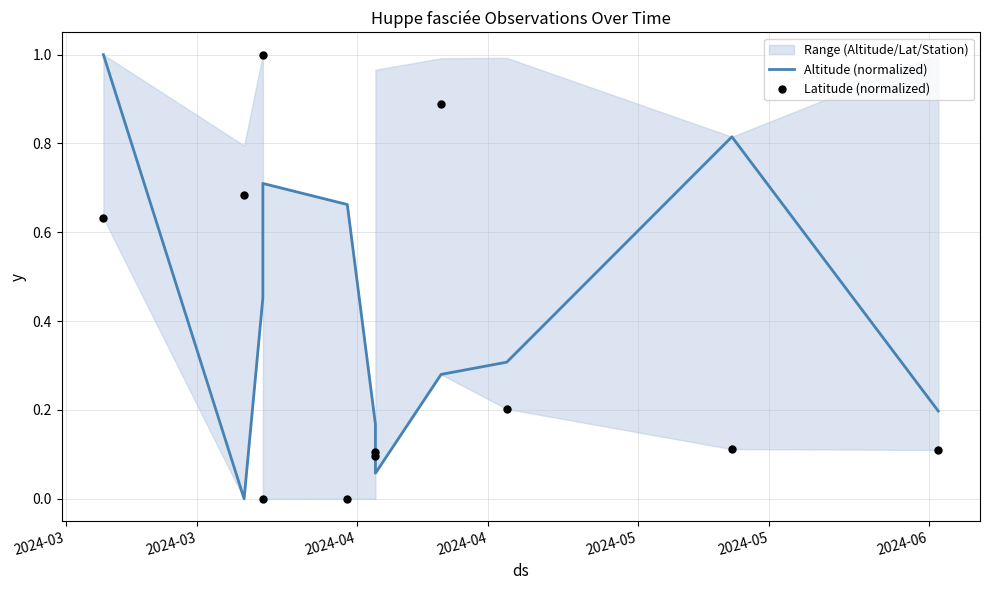

Is the value of Latitude (normalized) at 10 greater than the value of Altitude (normalized) at 10?

No